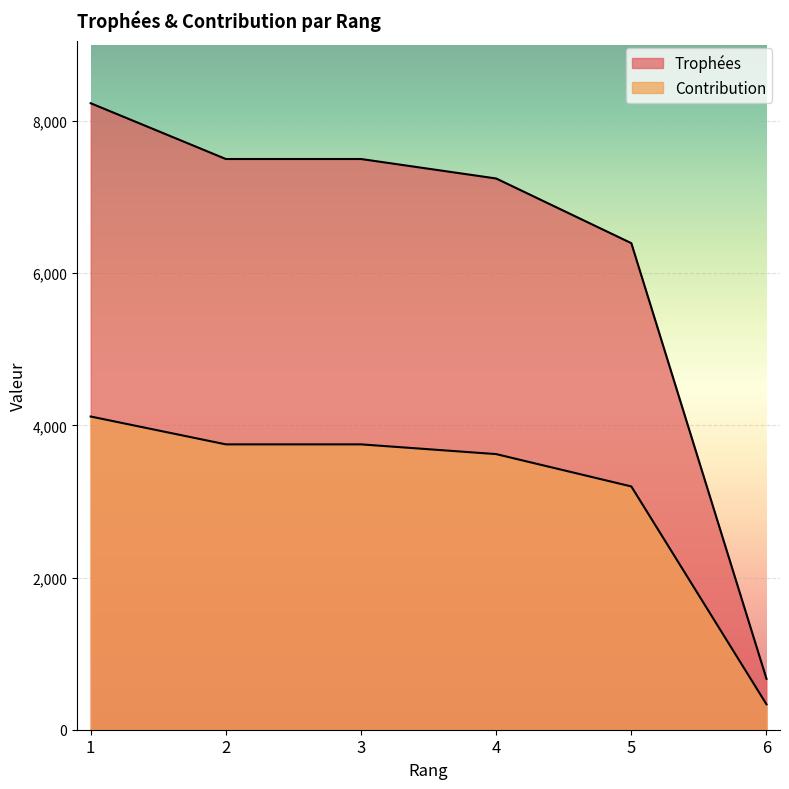

The Contribution series shows 334 at 6. True or false?

True